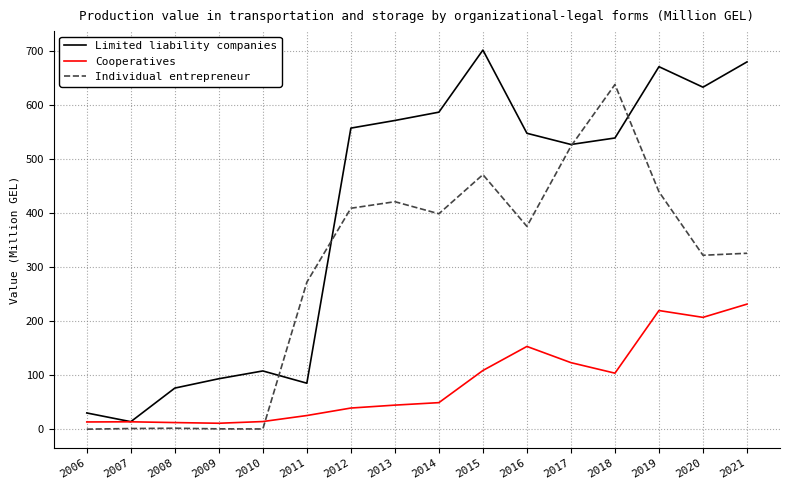

At which category is the sum across all series the highest?

2019